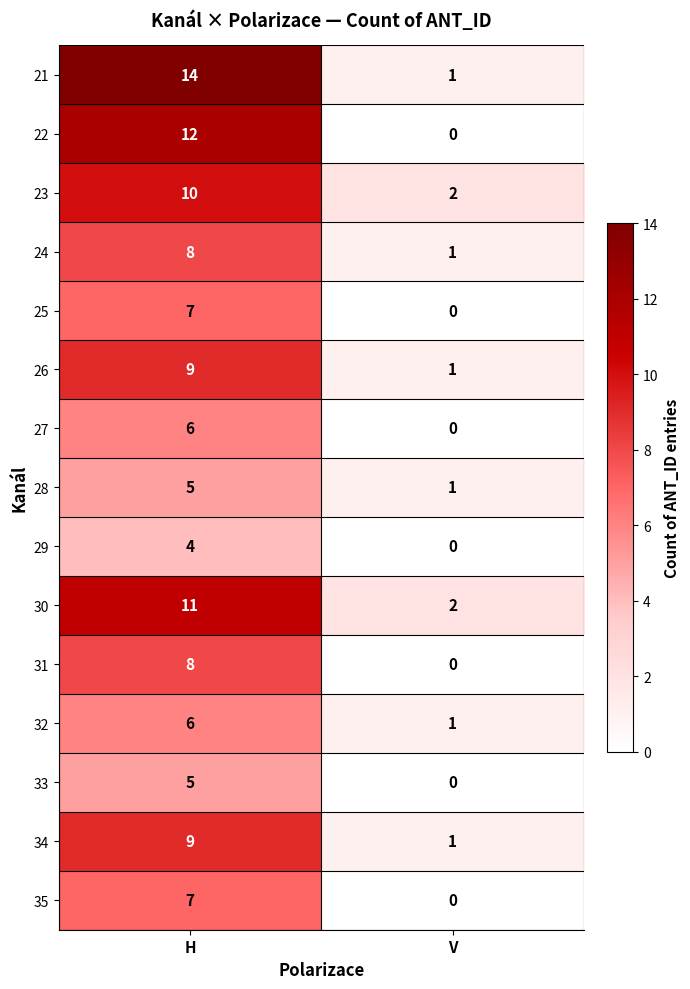

Rank the categories by 29 value from lowest to highest.

V, H